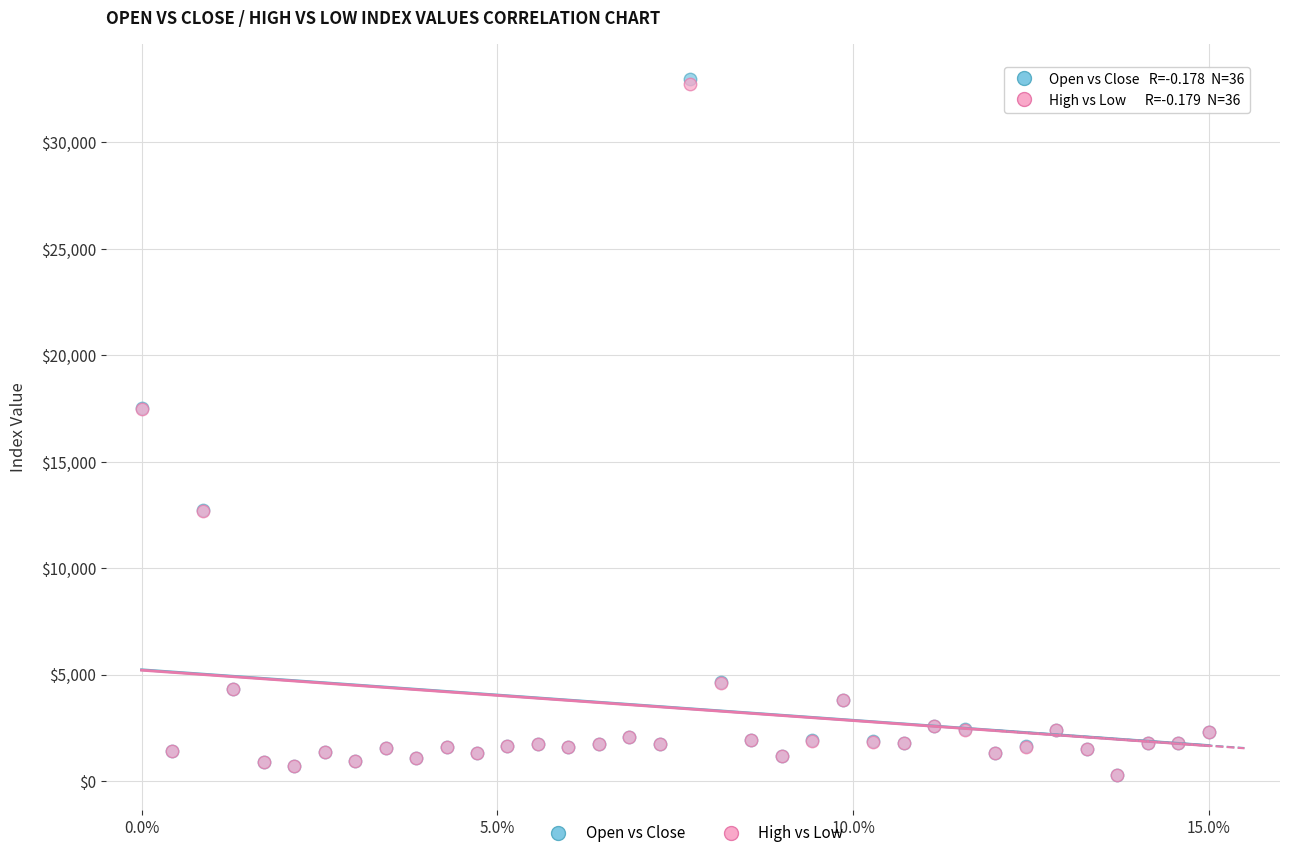

Which series has the widest spread of Y values?

Open vs Close